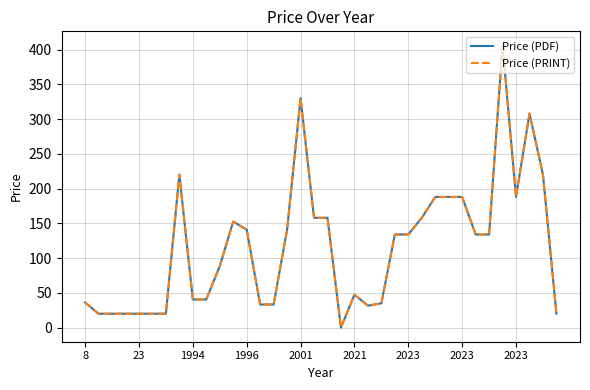

Does the chart have visible grid lines?

Yes